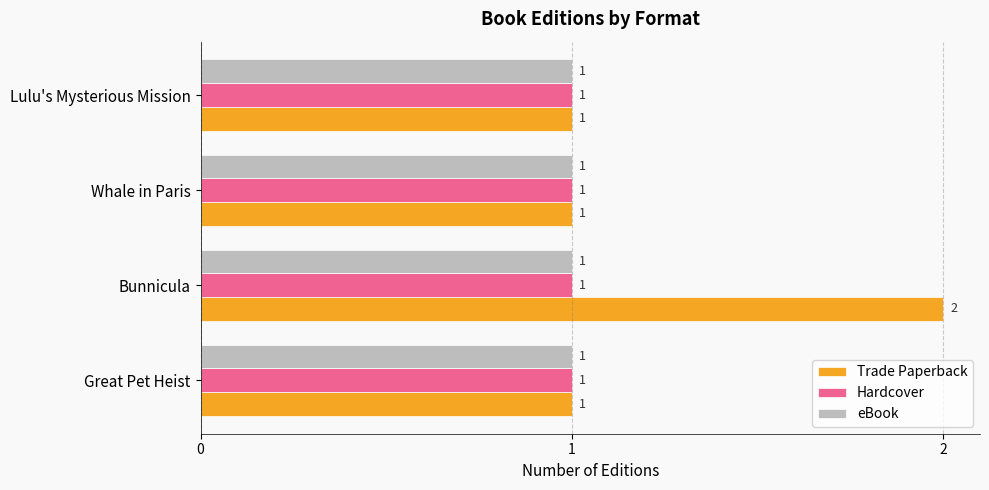

The value of Trade Paperback at Whale in Paris is 1. True or false?

True